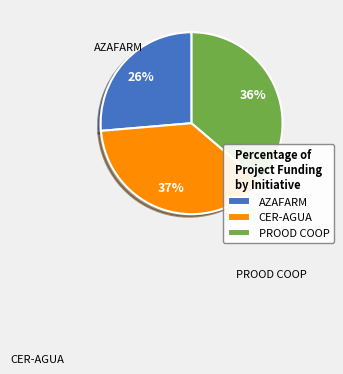

Which slice is the smallest?

AZAFARM